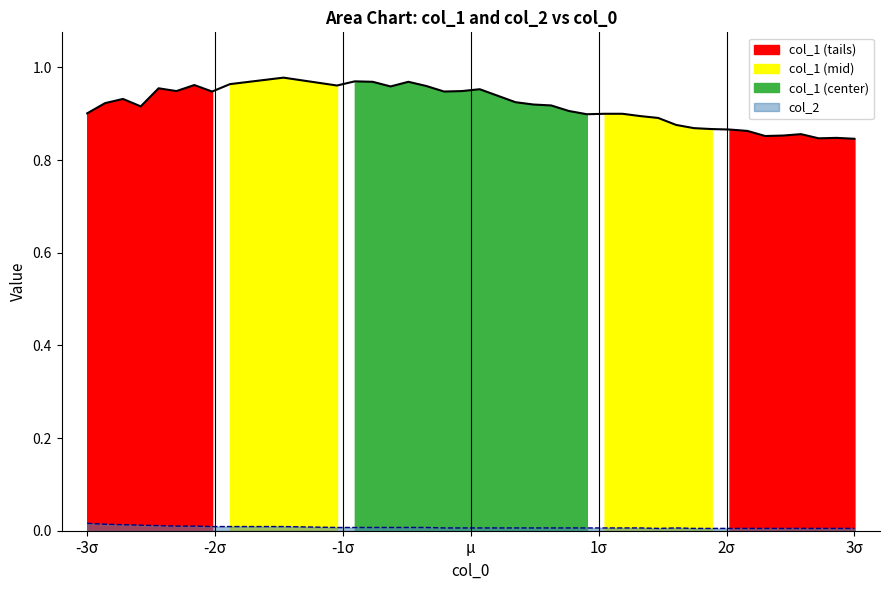

Reading right to left, transcribe all the data shown in this chart.

col_1: 0.8	0.8	0.8	0.9	0.9	0.9	0.9	0.9	0.9	0.9	0.9	0.9	0.9	0.9	0.9	0.9	0.9	0.9	0.9	0.9	0.9	1.0	0.9	0.9	1.0	1.0	1.0	1.0	1.0	1.0	1.0	1.0	0.9	1.0	0.9	1.0	0.9	0.9	0.9	0.9
col_2: 0.0	0.0	0.0	0.0	0.0	0.0	0.0	0.0	0.0	0.0	0.0	0.0	0.0	0.0	0.0	0.0	0.0	0.0	0.0	0.0	0.0	0.0	0.0	0.0	0.0	0.0	0.0	0.0	0.0	0.0	0.0	0.0	0.0	0.0	0.0	0.0	0.0	0.0	0.0	0.0